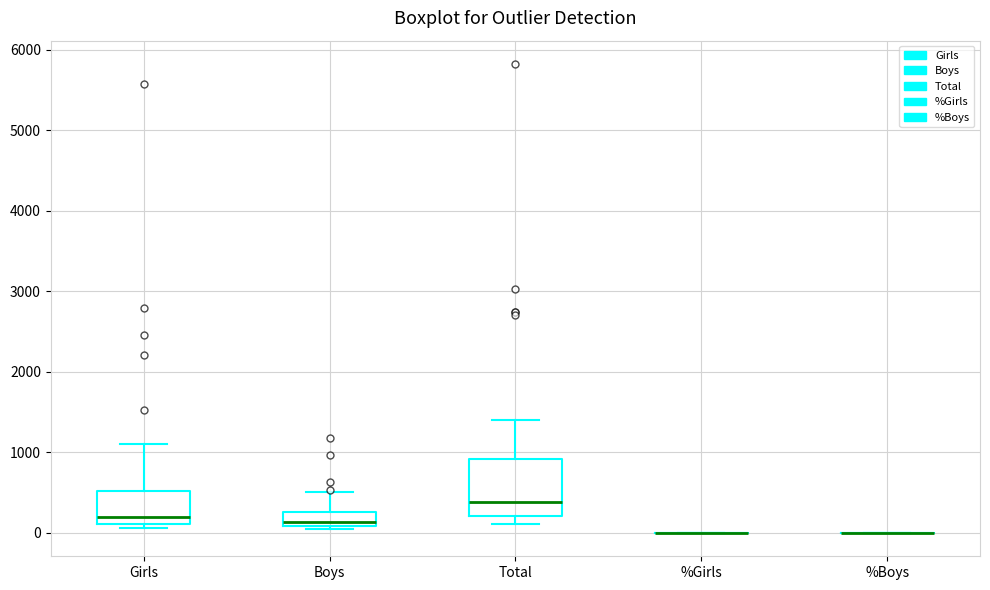

Which box is the tallest, from its lower edge to its upper edge?

Total